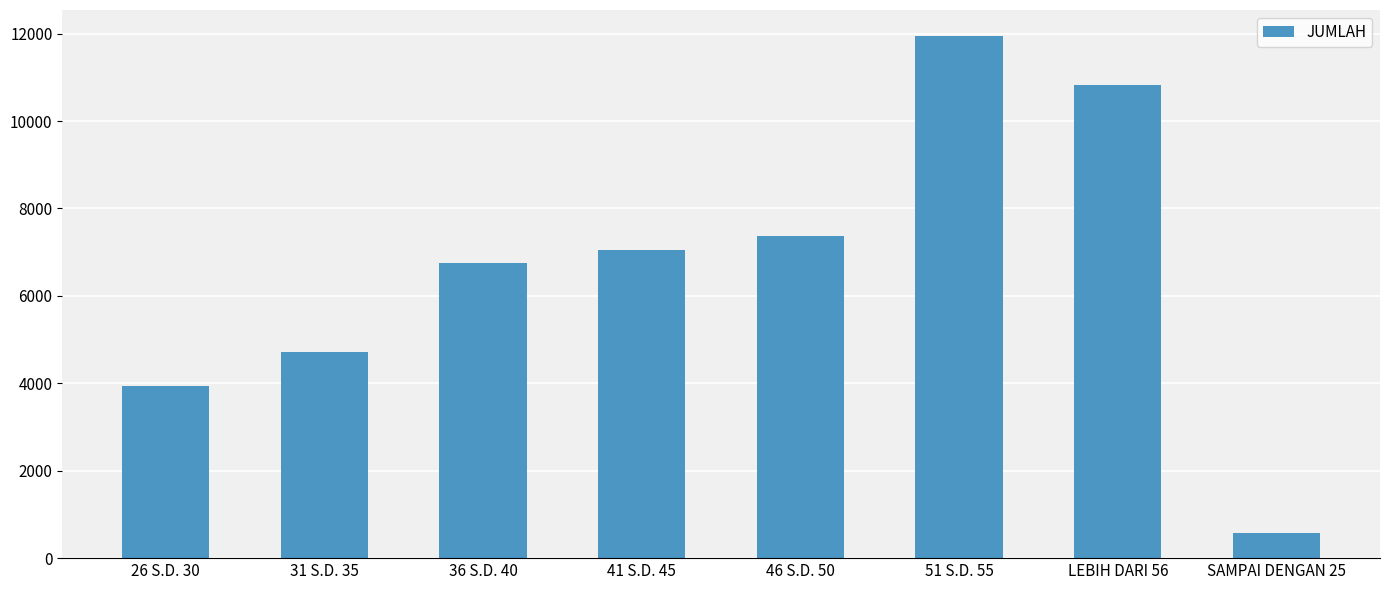

At which label is the value closest to 6261?

36 S.D. 40